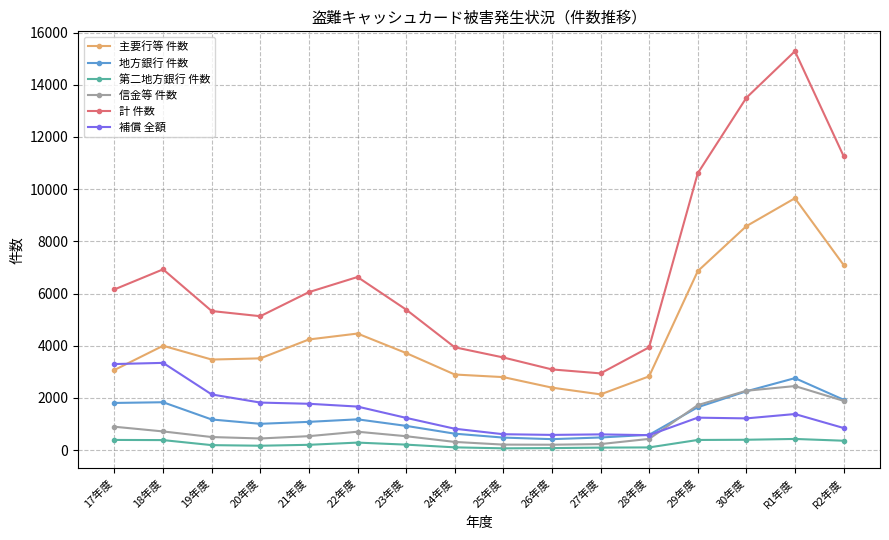

True or false: 地方銀行 件数 has more than 1 interior local peaks.

True